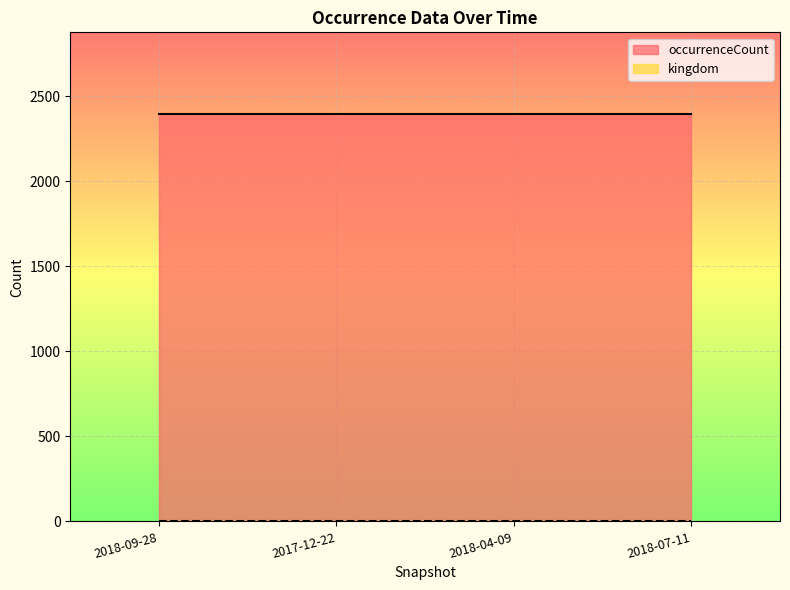

True or false: kingdom and occurrenceCount cross at least once.

False